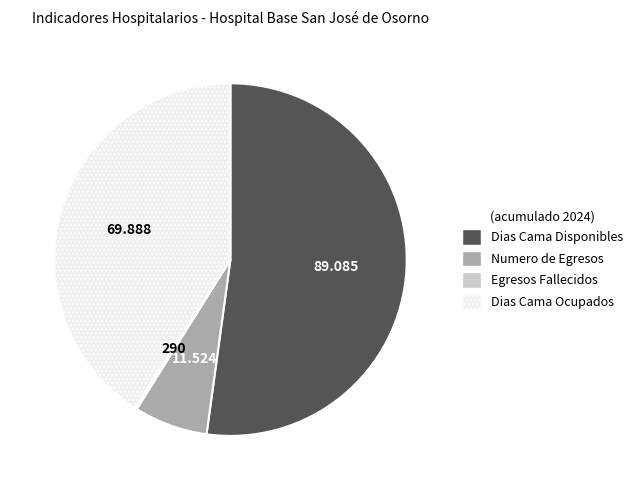

Which category accounts for the majority?

Dias Cama Disponibles